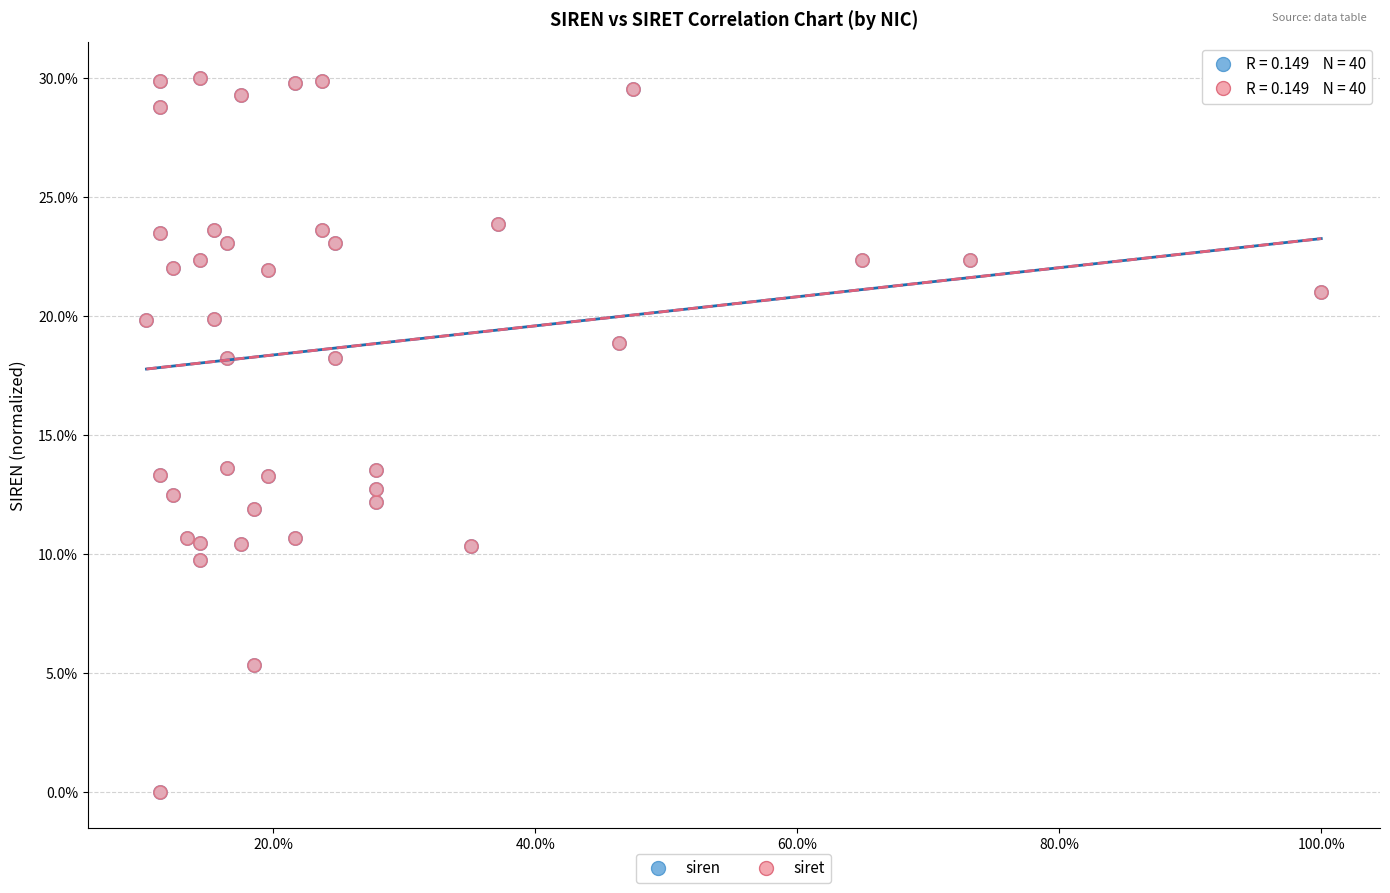

What are all the series names shown in the legend?

siren, siret